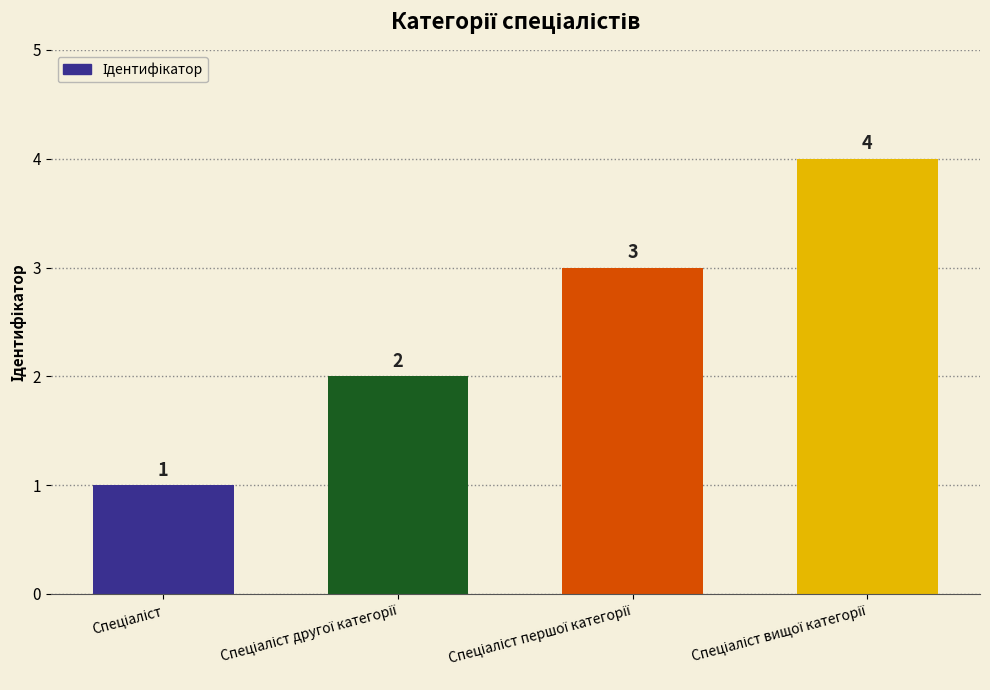

What is the value of the 4th bar from the left?

4